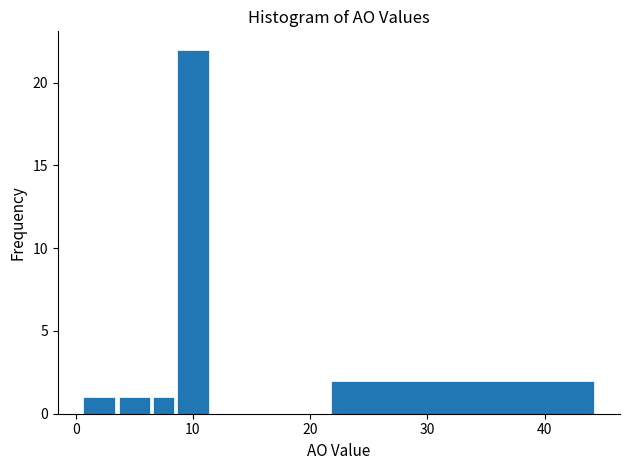

Read against the x-axis, roughly where is the centre of the tallest bar?

10